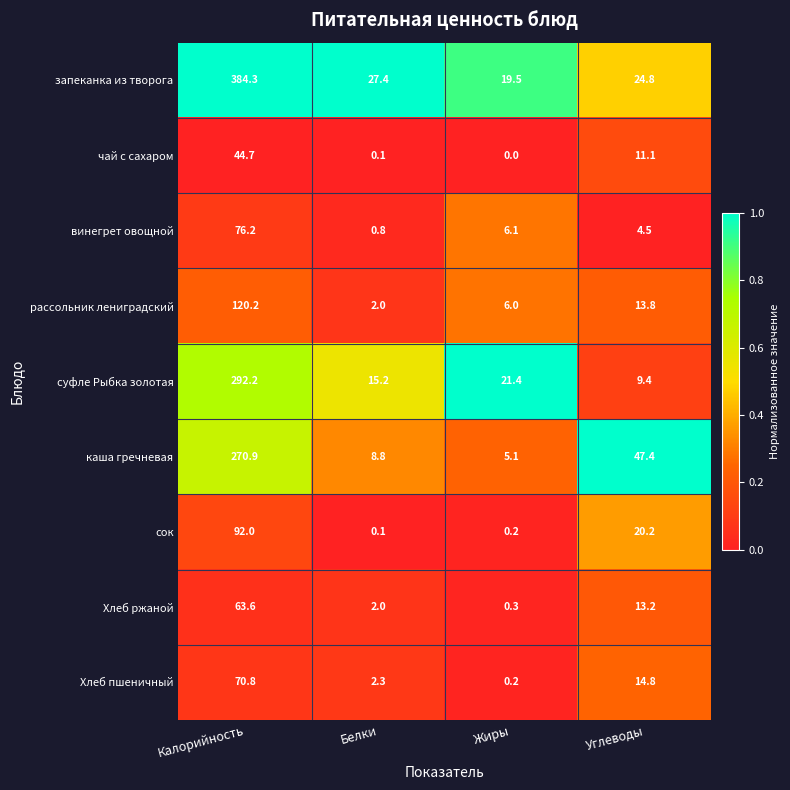

Between Белки and Углеводы, which series saw the biggest shift?

каша гречневая